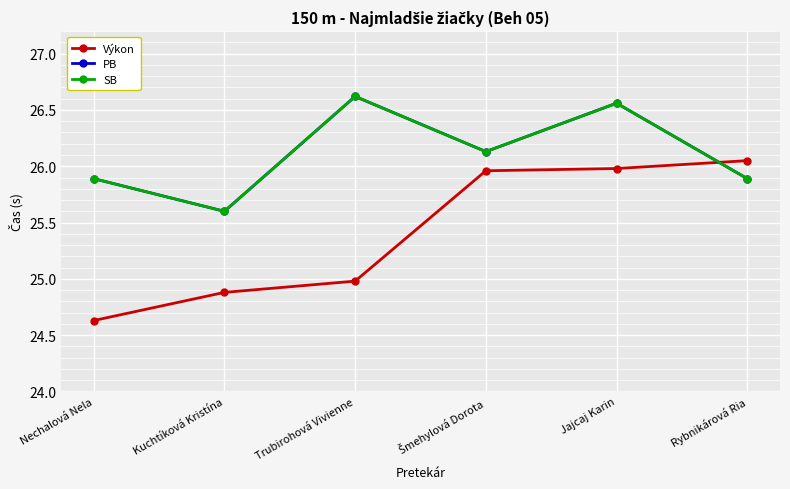

What is the lowest value of the SB series?

25.6